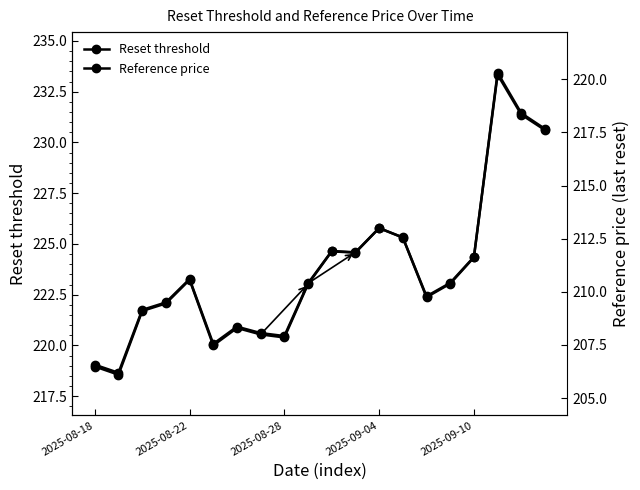

Between 2025-08-18 and 13, which is larger?

13